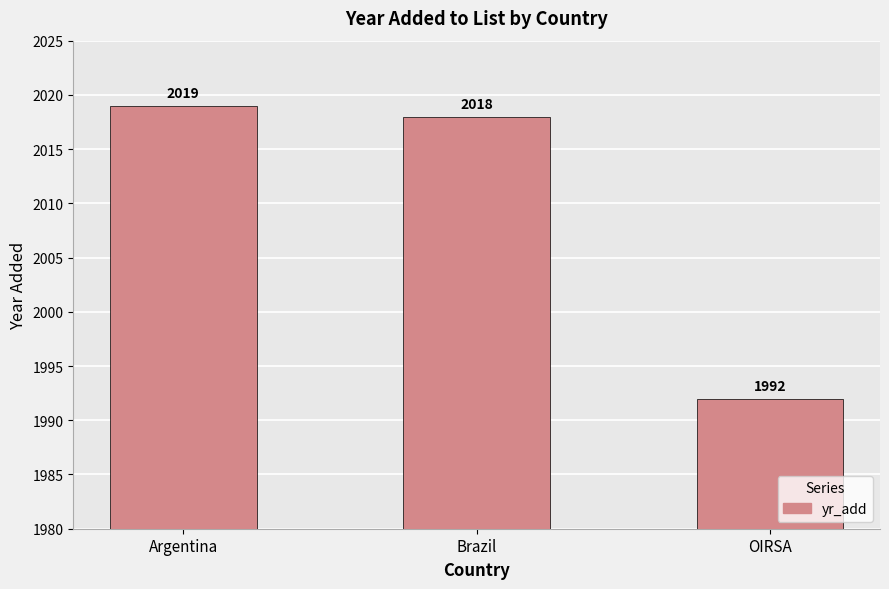

Which has a higher value, Brazil or Argentina?

Argentina